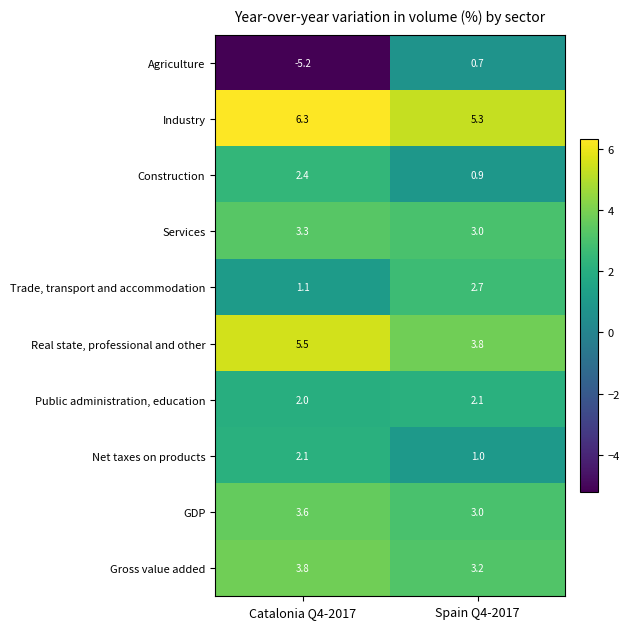

Which series has the largest total across all categories?

Industry